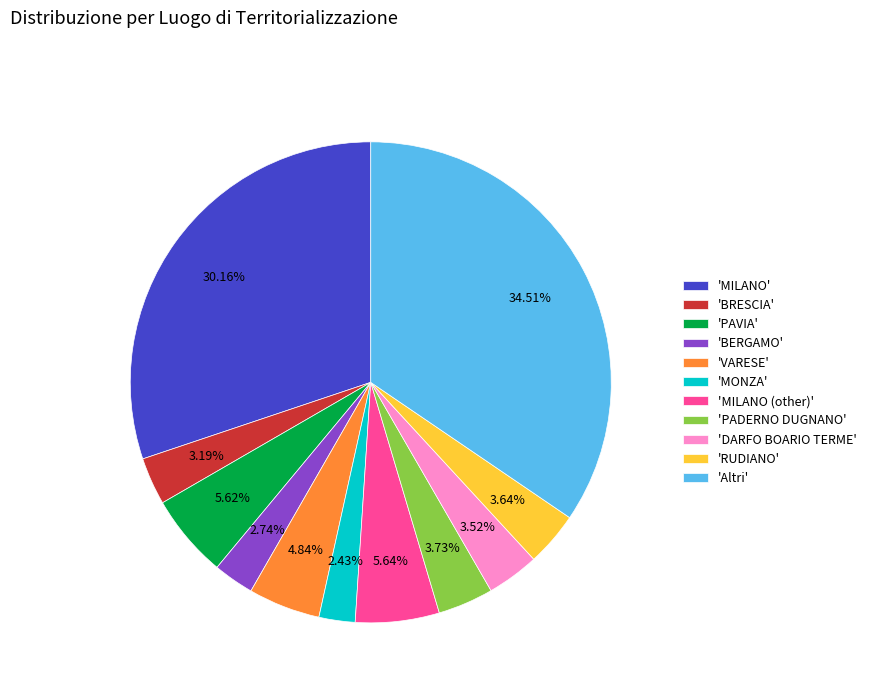

What is the ratio of the value at 'MONZA' to the value at 'PADERNO DUGNANO'?

0.7